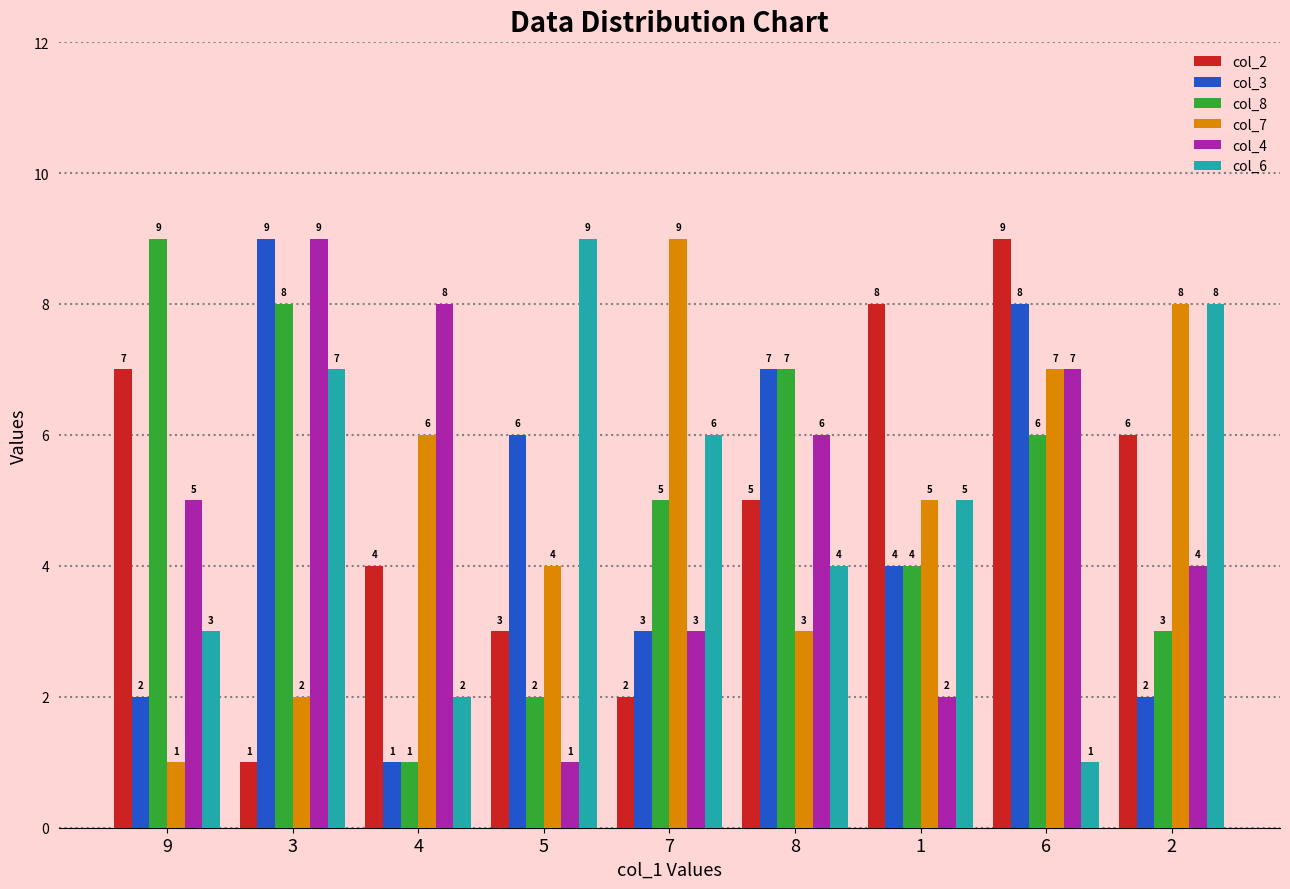

What are all the series names shown in the legend?

col_2, col_3, col_8, col_7, col_4, col_6